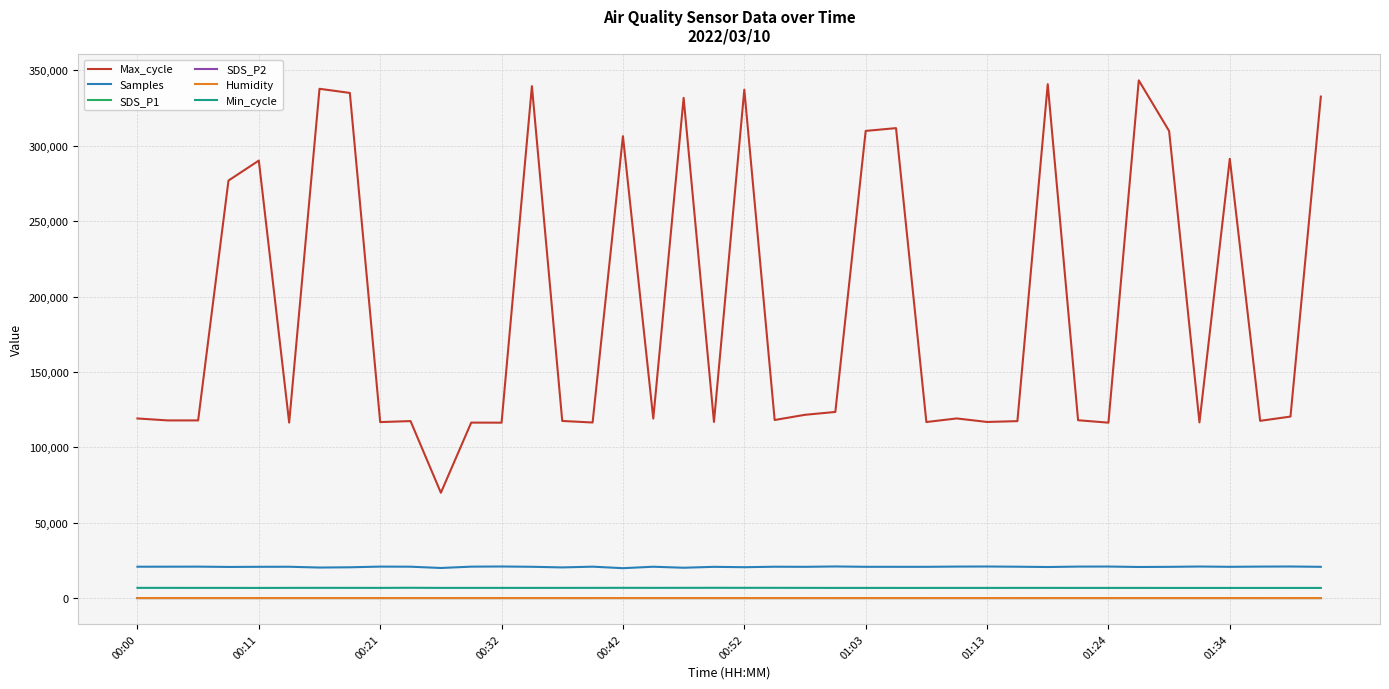

True or false: Min_cycle and Max_cycle intersect in this chart.

False